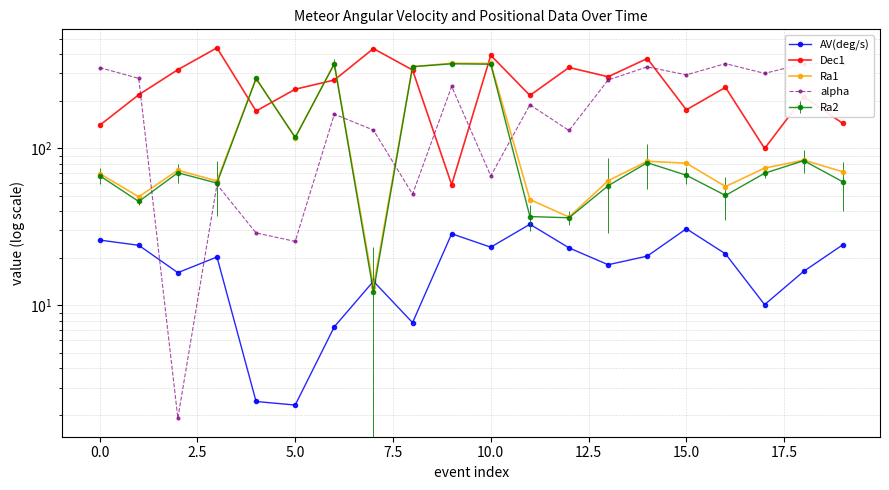

What is the average value of the alpha series?

197.0